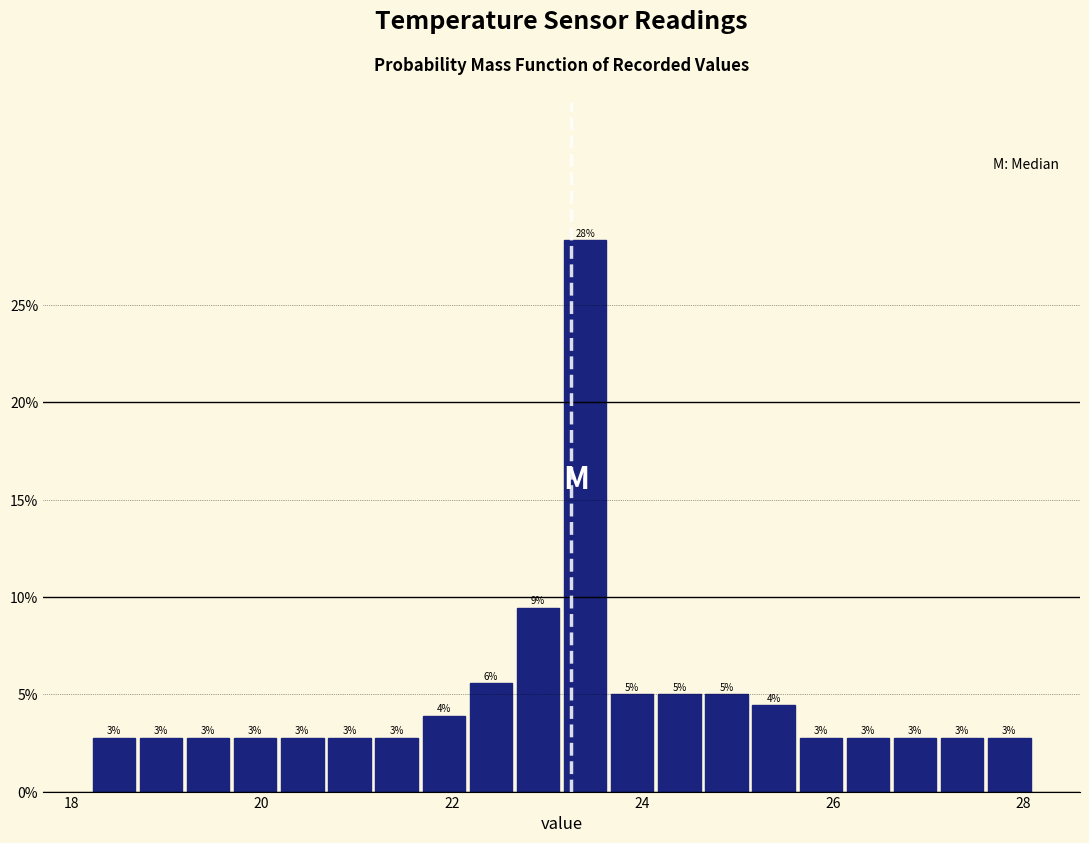

Read against the x-axis, roughly where is the centre of the tallest bar?

23.4